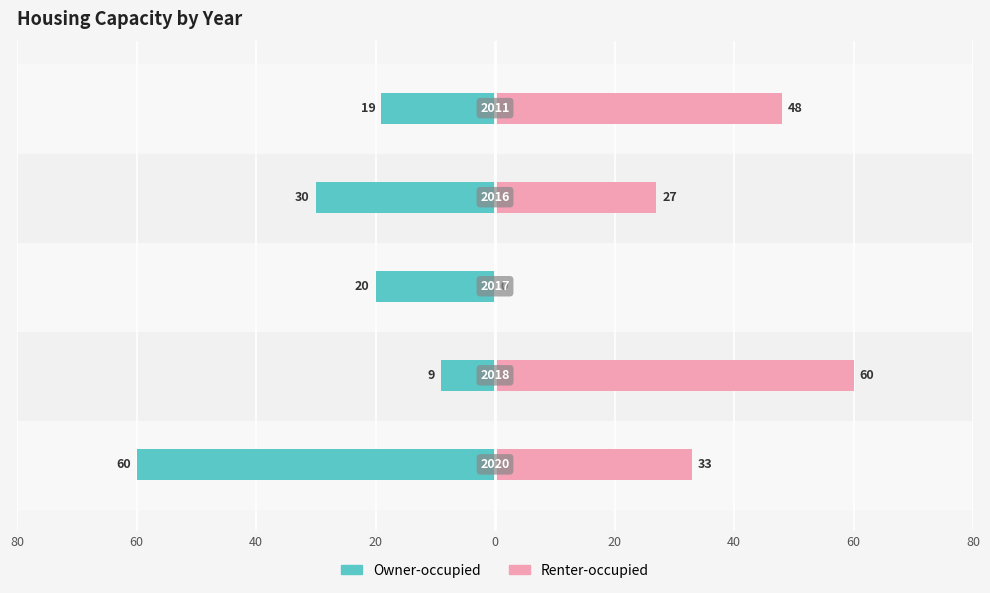

How many categories are shown in the chart?

5